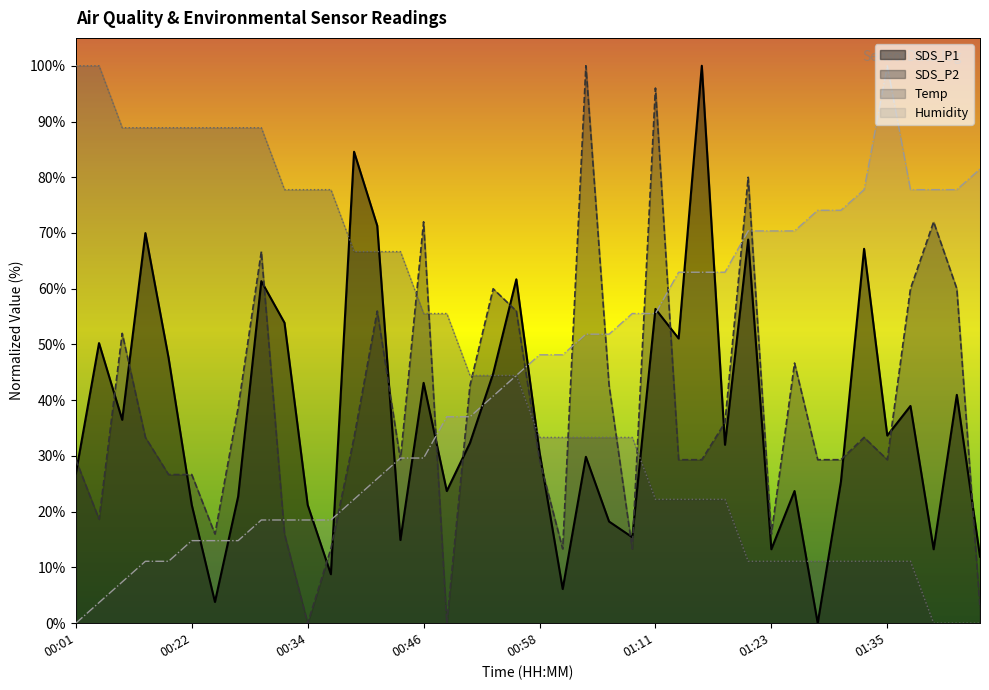

Is it true that SDS_P2 equals 41.1 at 01:21?

False